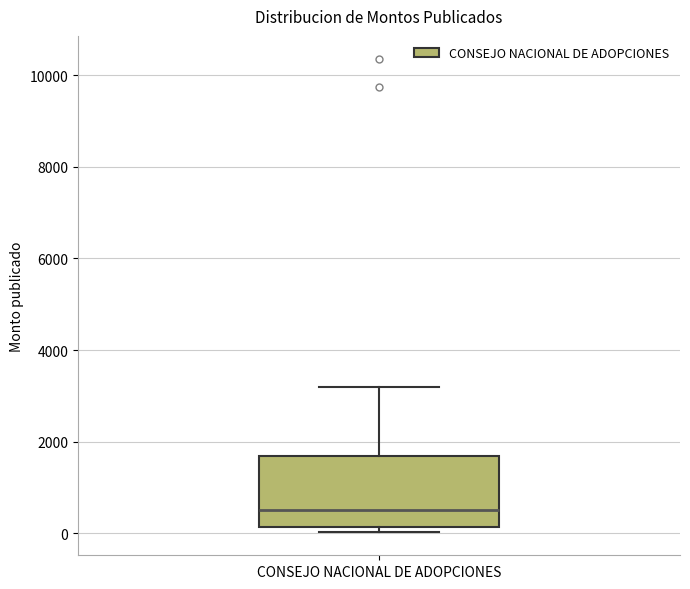

Transcribe this box plot: give where the median line is, the range the box spans, and where the two whiskers end, as read against the y-axis. The values are not printed on the chart, so give them approximately, as read against the axis.

median 400, box 200 to 1600, whiskers 0 to 3200